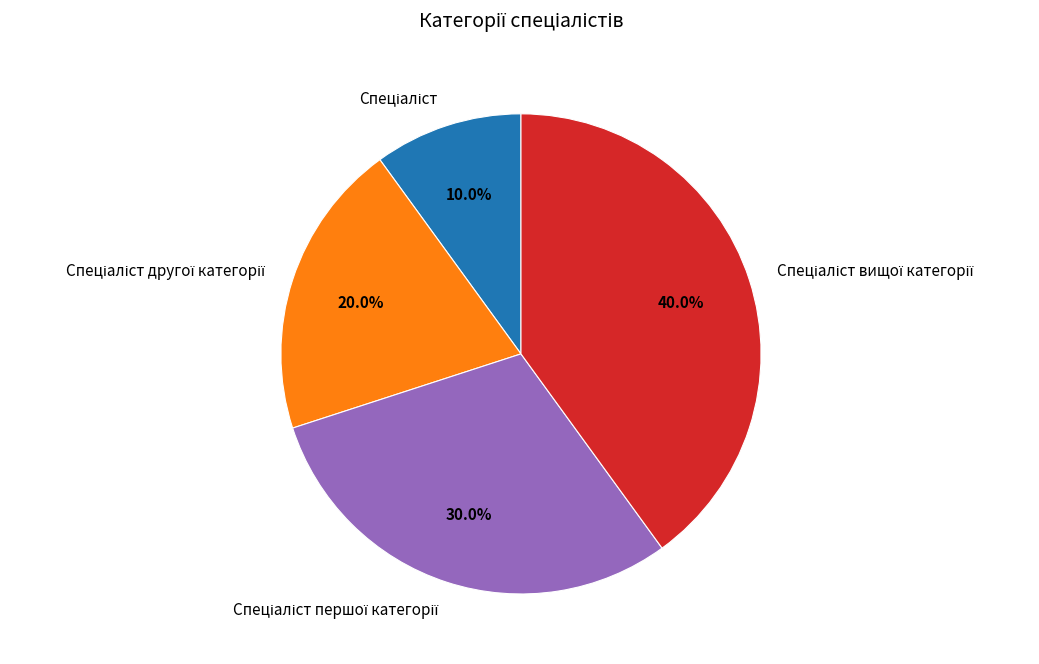

Does any single category account for the majority?

No